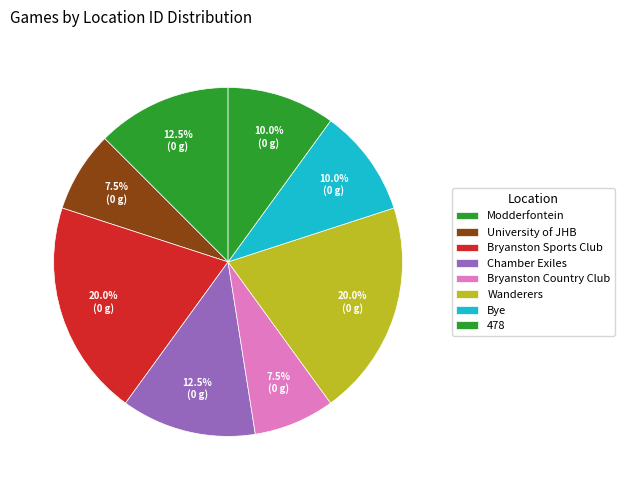

Does any single category account for the majority?

No